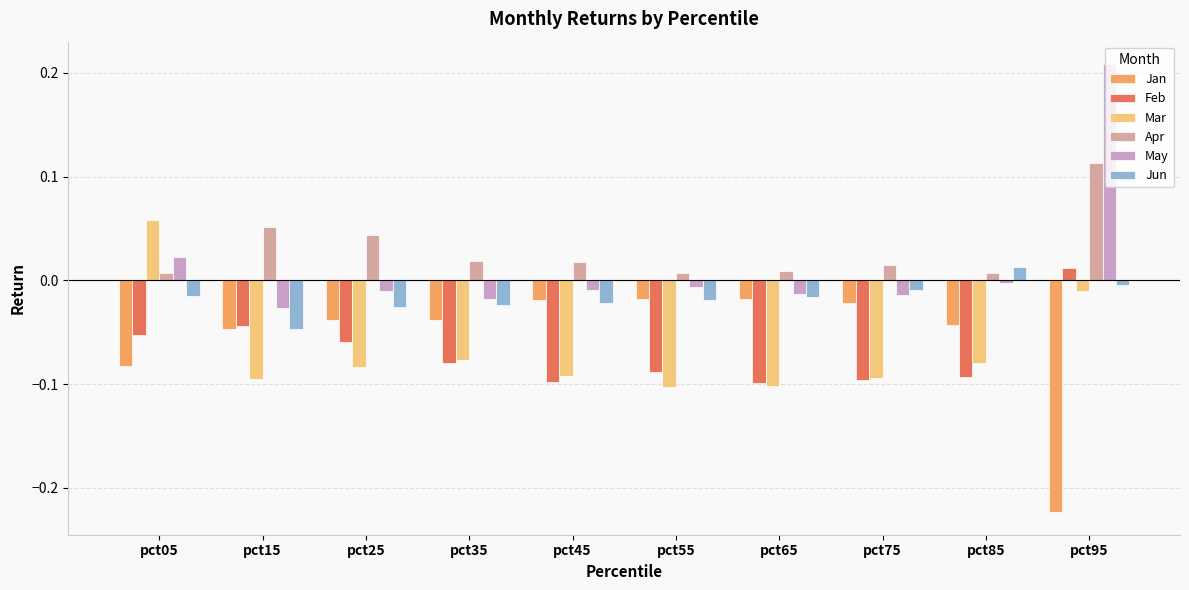

What is the sum of all Jan values?

-0.5